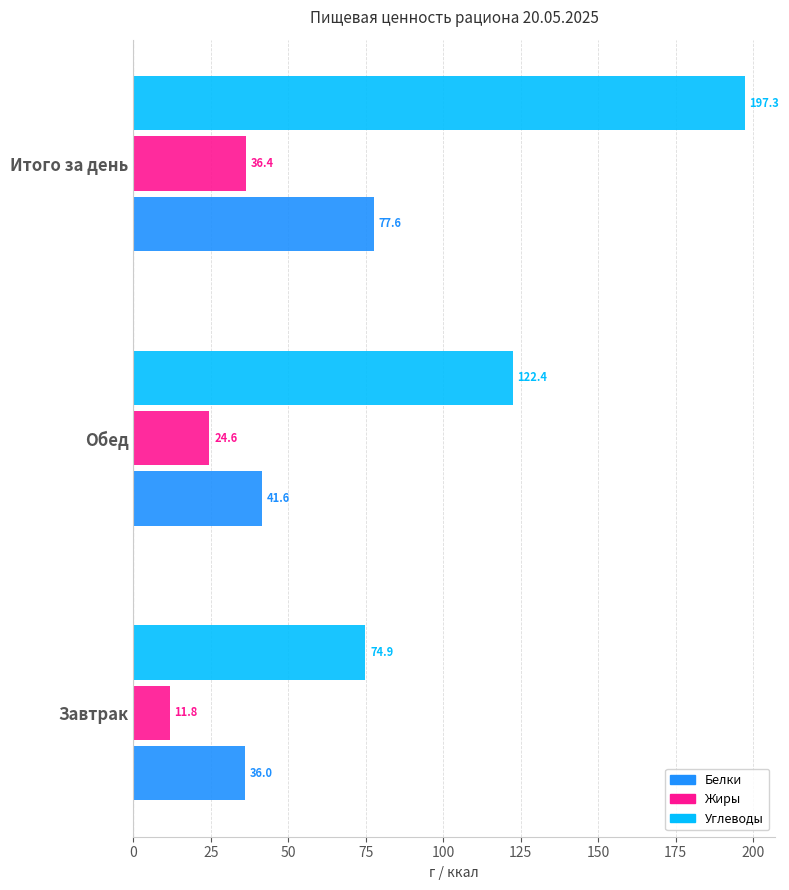

Rank the categories by Углеводы value from lowest to highest.

Завтрак, Обед, Итого за день